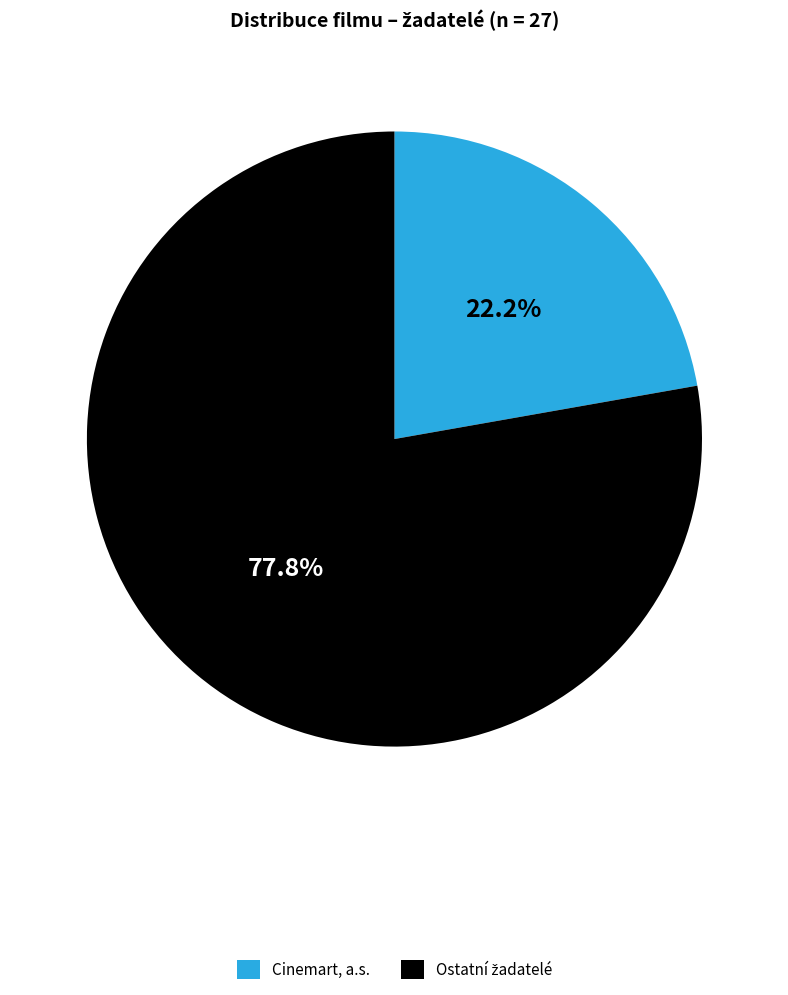

To the nearest percent, what portion does Cinemart, a.s. represent?

22%